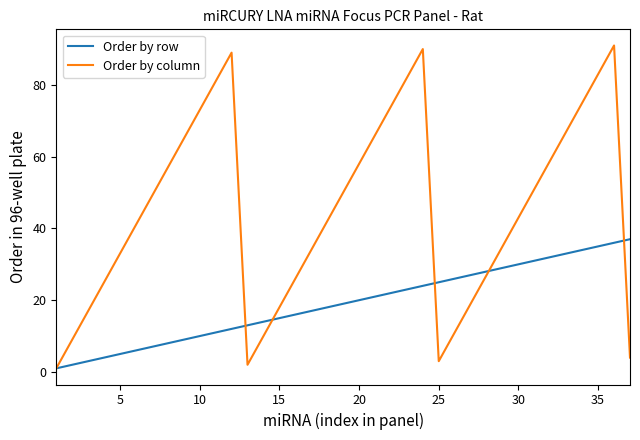

Rank the series by their maximum value, from lowest to highest.

Order by row, Order by column